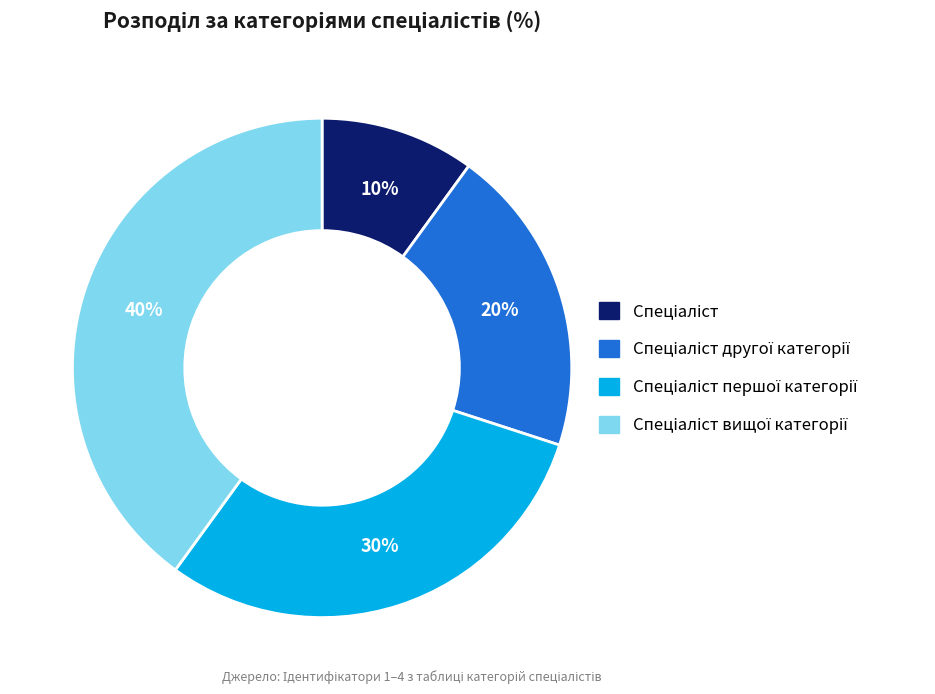

Is there any slice that represents more than half of the pie?

No